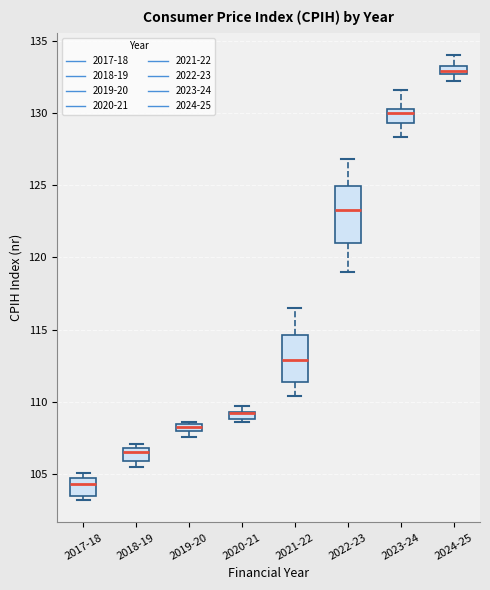

Where does the median line of the box for 2021-22 sit on the y-axis? The values are not printed on the chart, so give them approximately, as read against the axis.

113.0